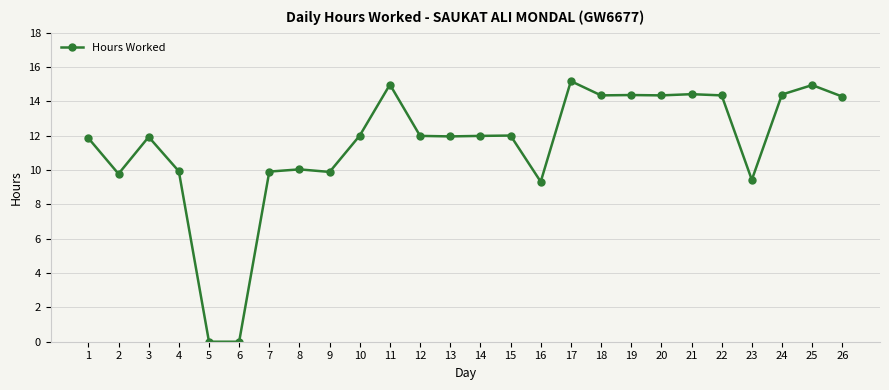

What is the difference between the second highest and second lowest values?

15.0